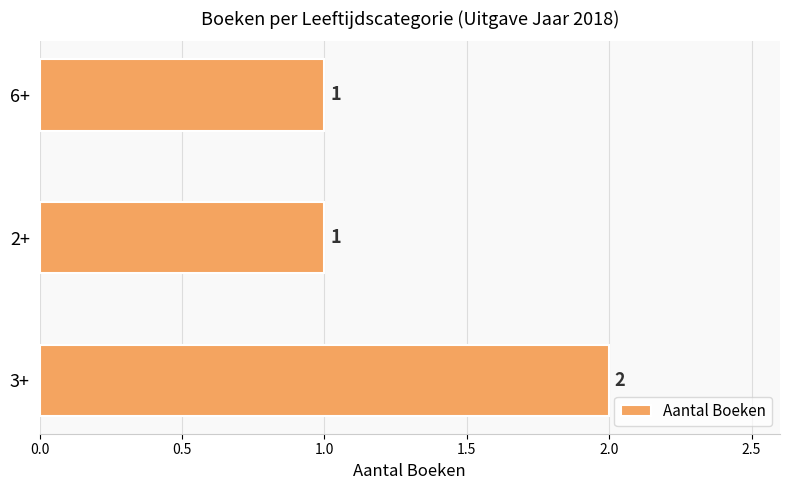

Count the values in the range 1 to 2.

3